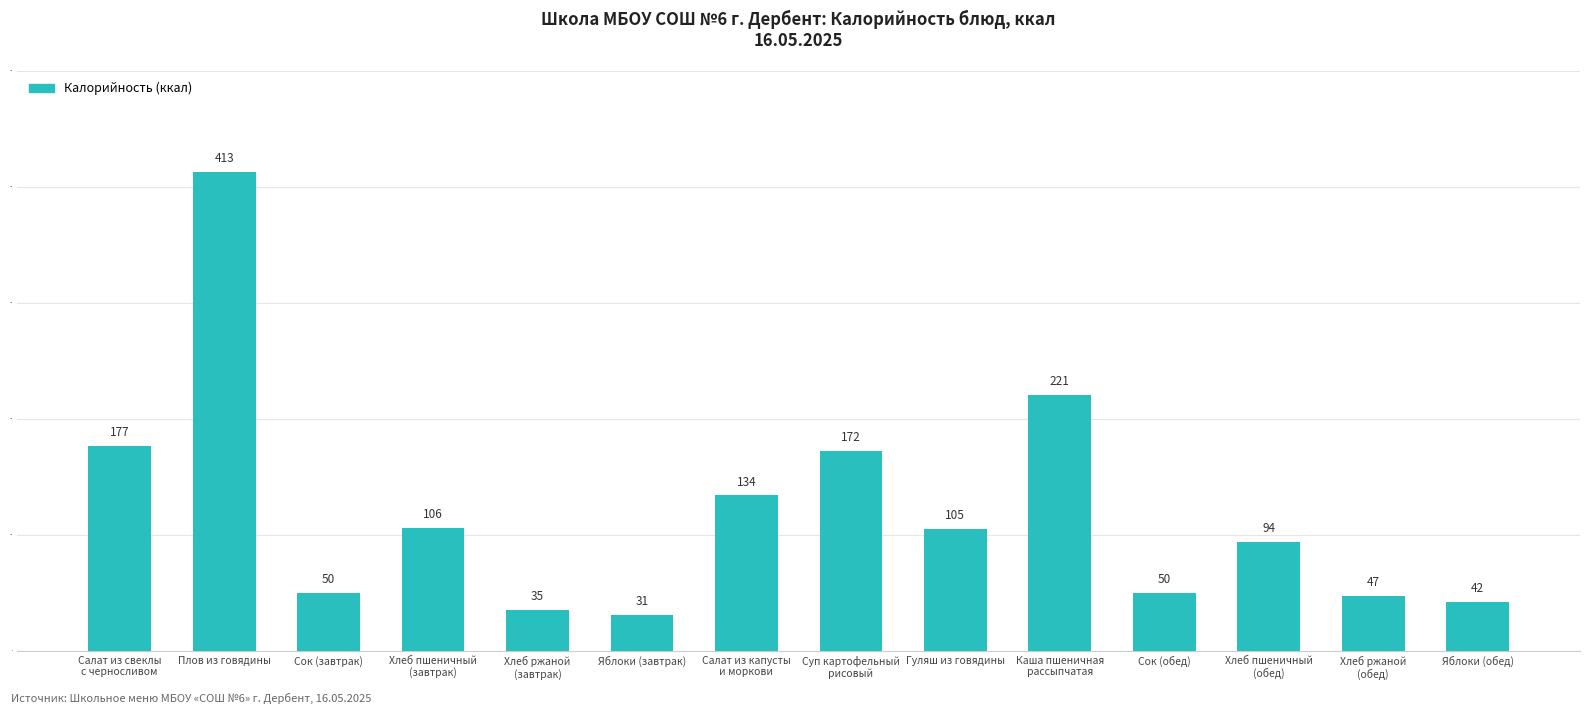

What is the value of the 10th bar from the left?

221